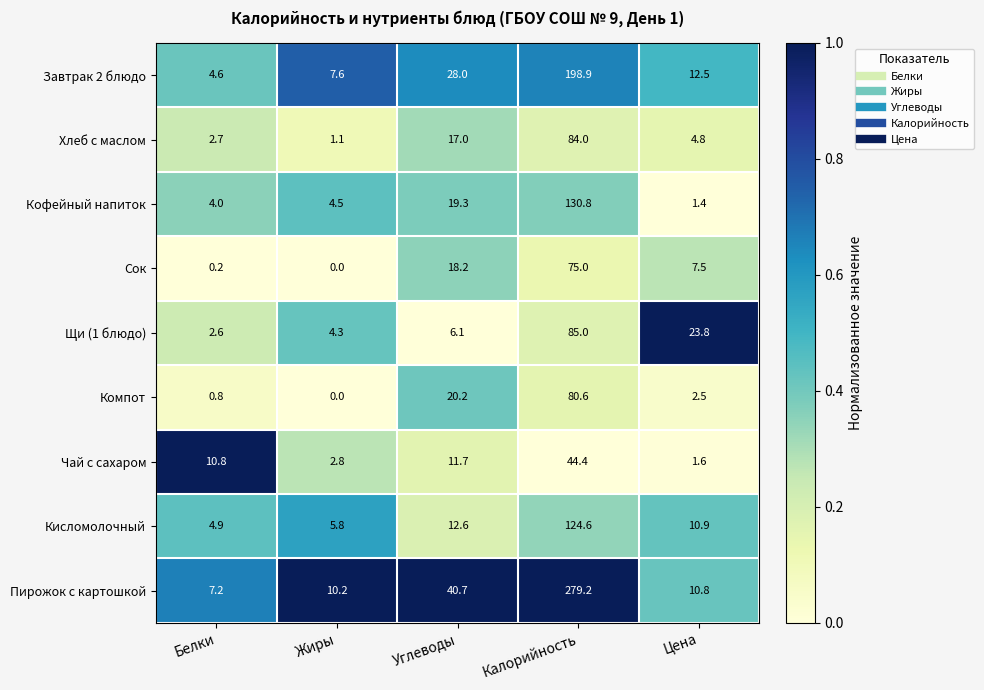

The Сок series shows 12.0 at Углеводы. True or false?

False